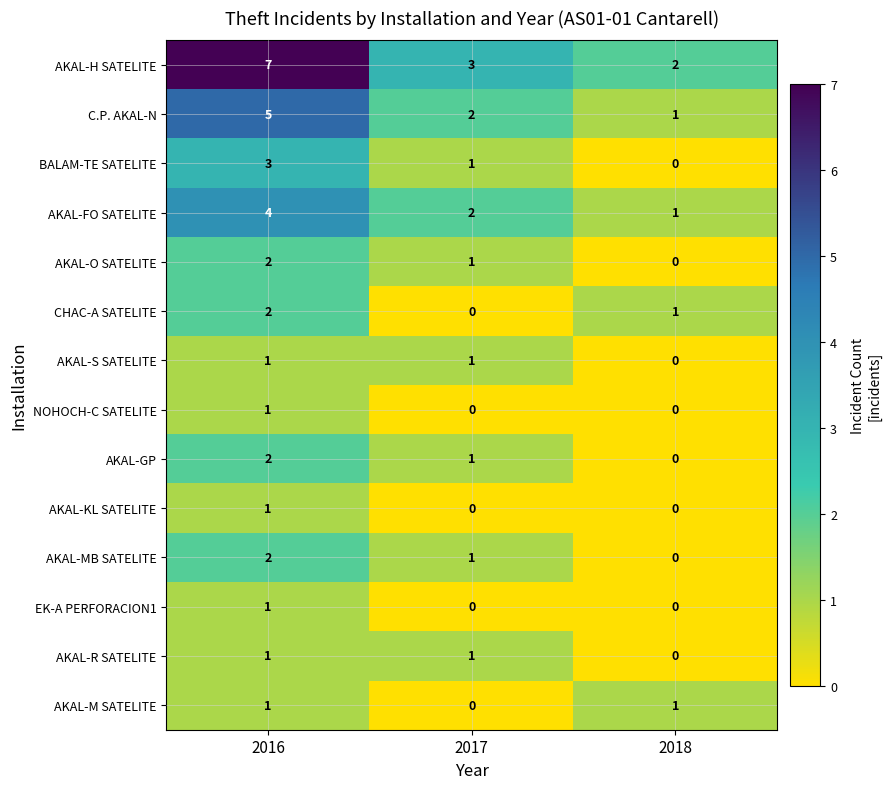

At which category does the chart reach its peak across all series?

2016